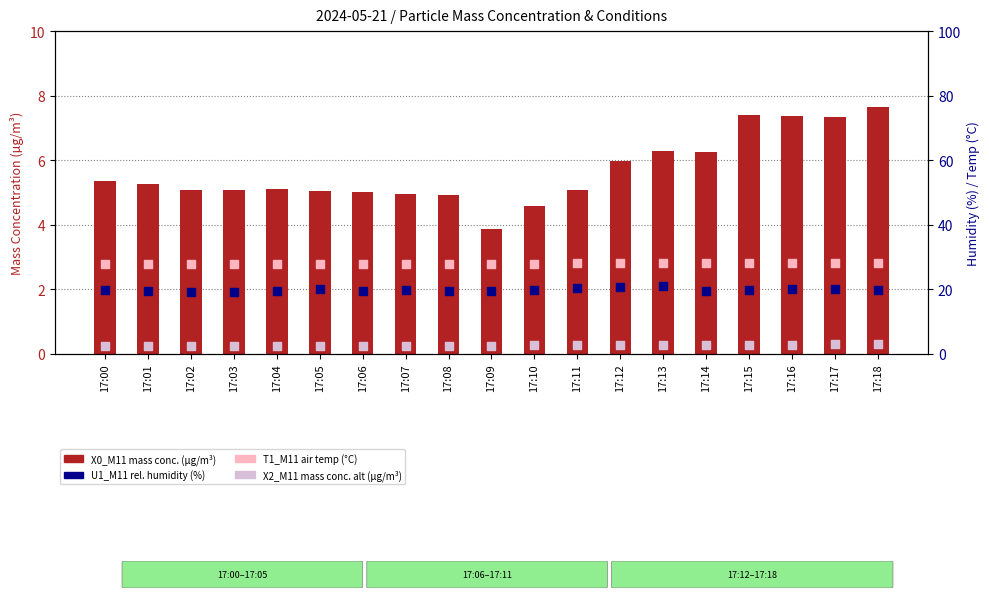

What are all the series names shown in the legend?

X0_M11 (mass conc.), U1_M11 (rel. humidity %), T1_M11 (air temp °C), X2_M11 (mass conc. 2)